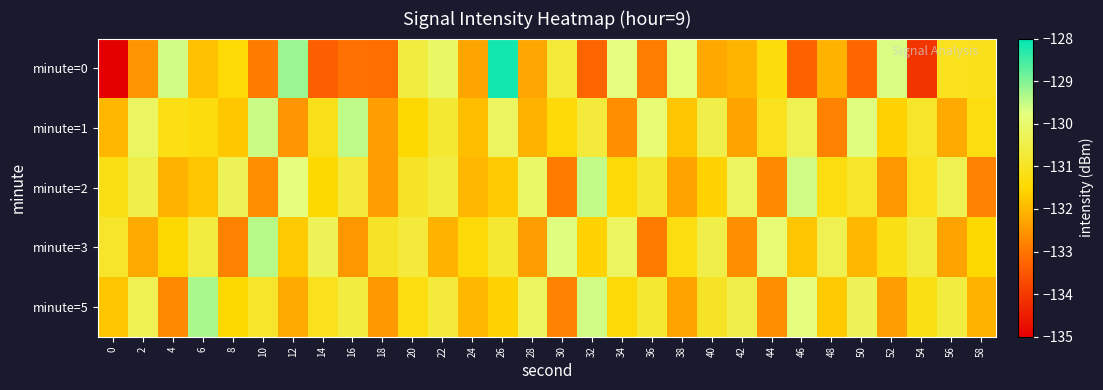

At which category is the sum across all series the highest?

26